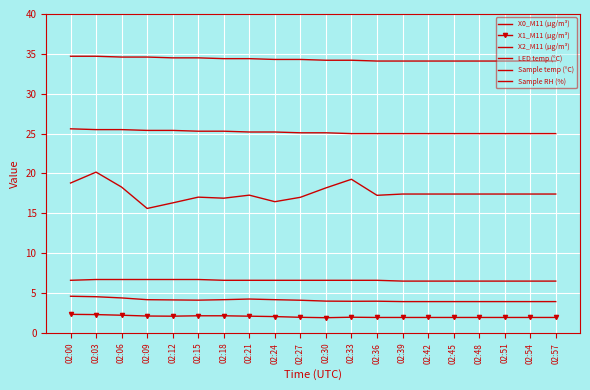

Between 02:39 and 02:54, which series saw the biggest shift?

X0_M11 (μg/m³)